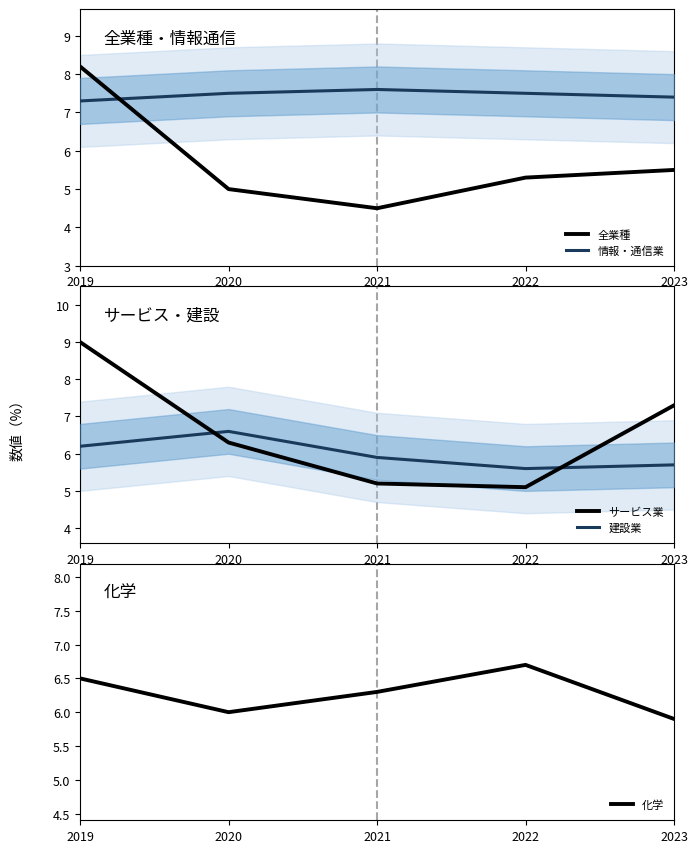

What is the sum of all 建設業 values?

30.0